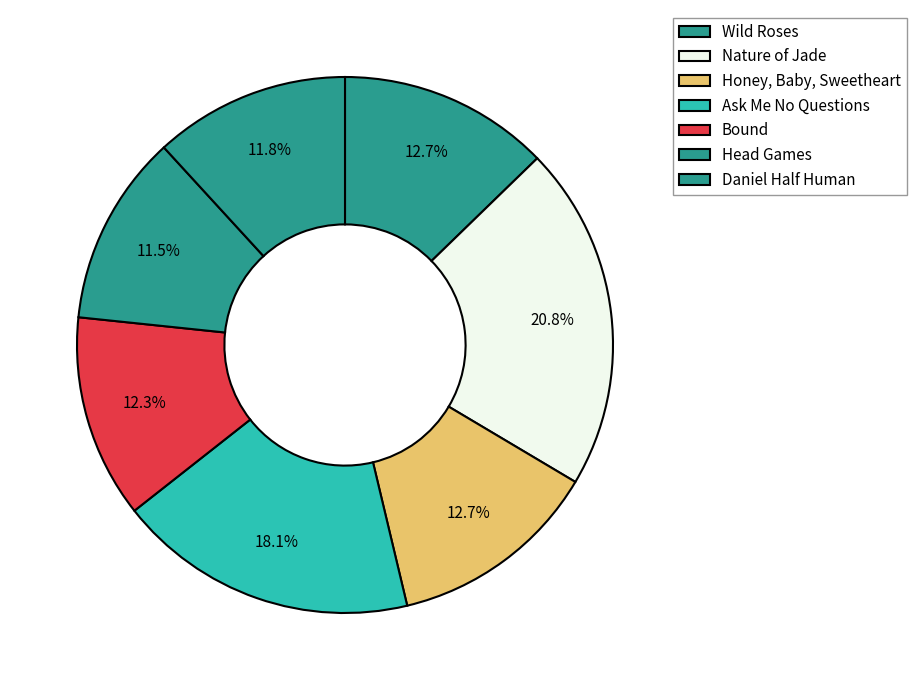

What percentage do Head Games and Daniel Half Human together represent?

23.3%